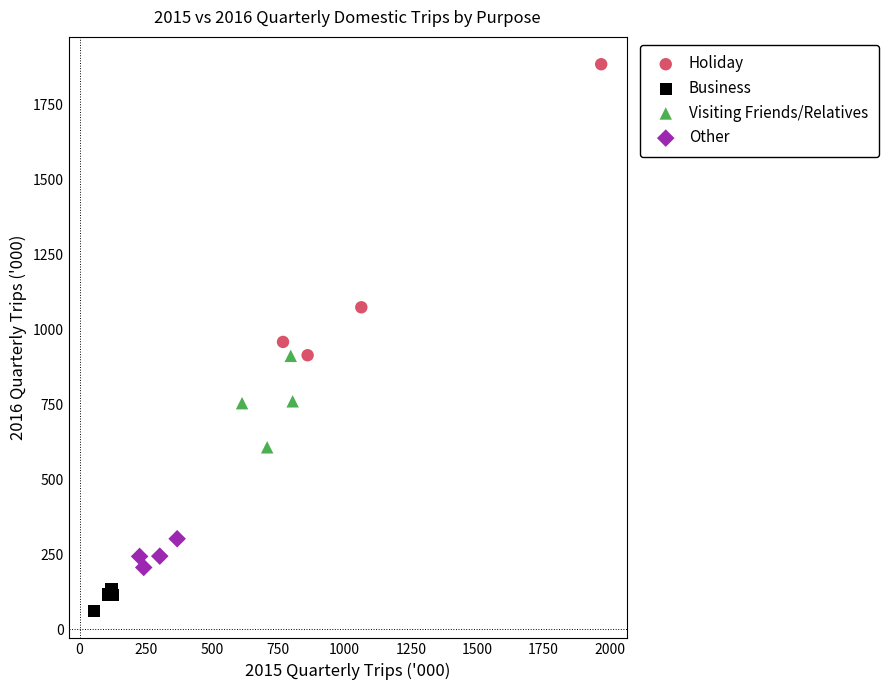

Which series has the largest Y range (max minus min)?

Holiday